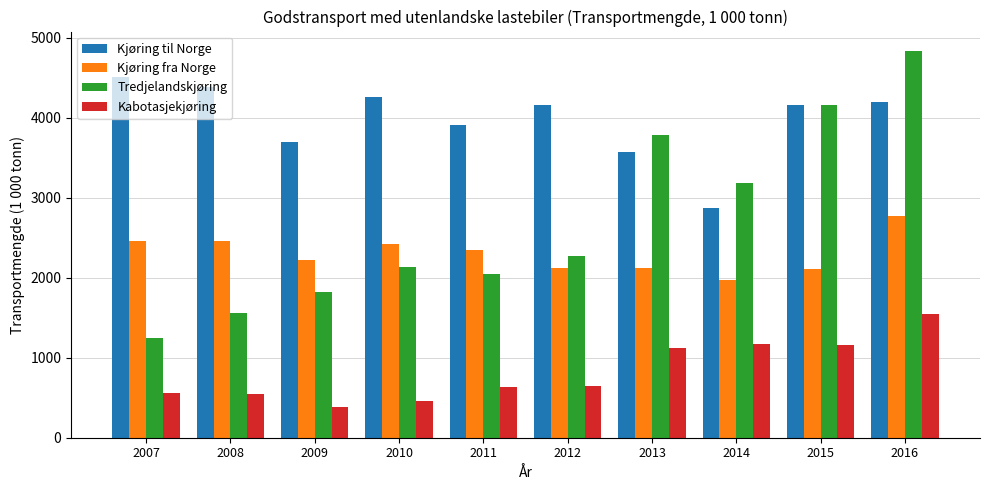

What is the total value across all series at 2016?

13372.4